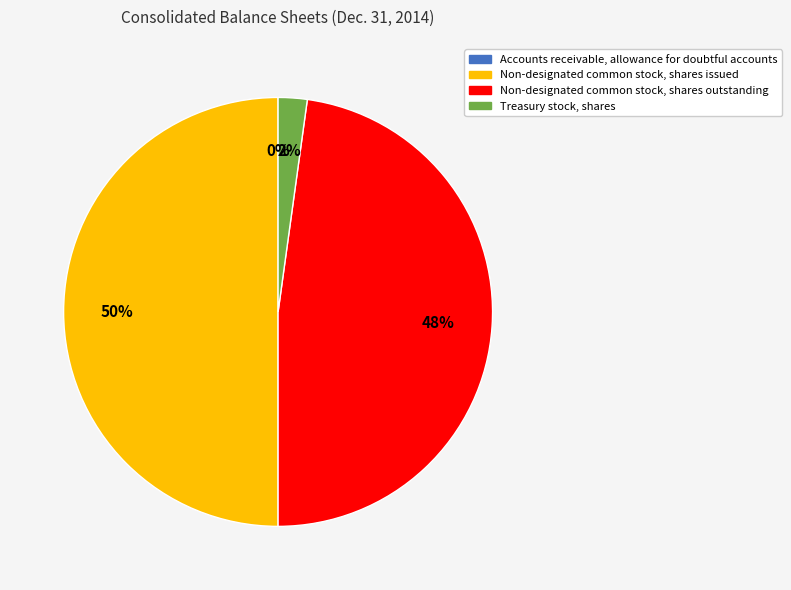

Do Non-designated common stock, shares issued and Treasury stock, shares together represent more than half of the pie?

Yes